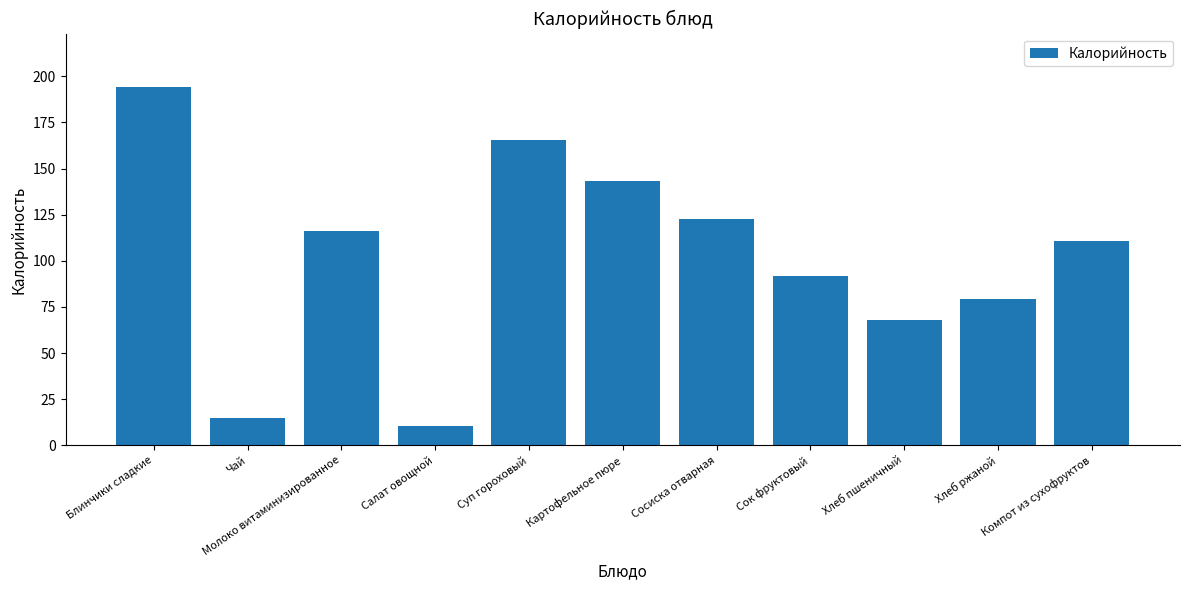

List the labels in order of value, largest first.

Блинчики сладкие, Суп гороховый, Картофельное пюре, Сосиска отварная, Молоко витаминизированное, Компот из сухофруктов, Сок фруктовый, Хлеб ржаной, Хлеб пшеничный, Чай, Салат овощной